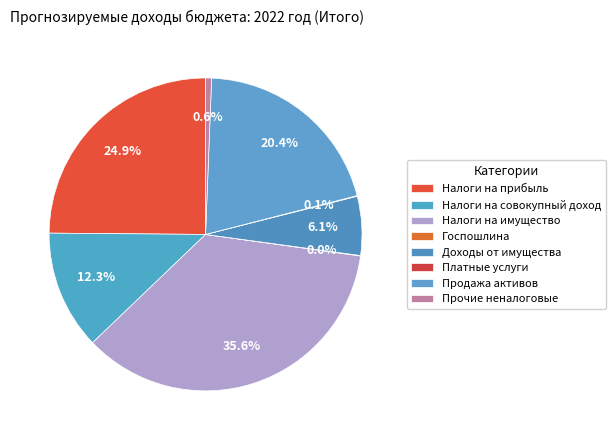

Count the number of slices in the pie.

8